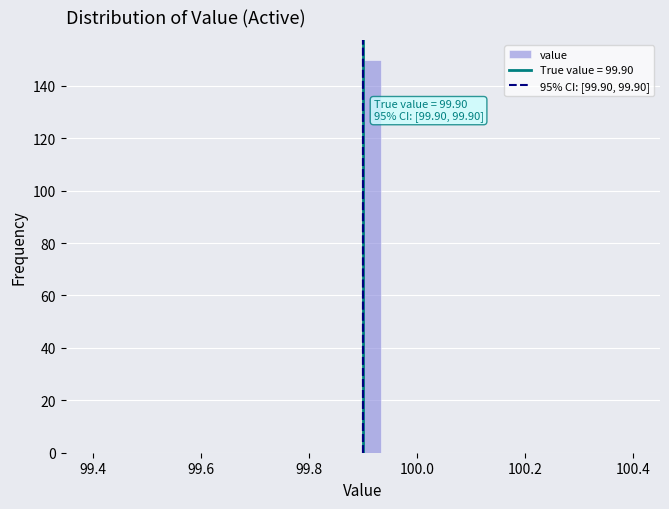

Read against the x-axis, roughly where is the centre of the tallest bar?

99.92